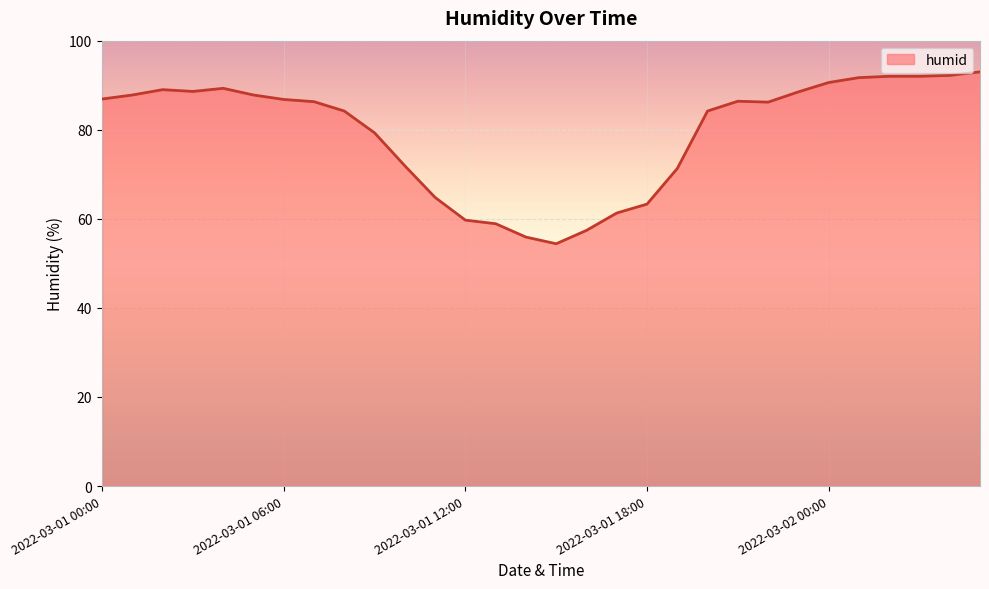

What is the difference between the maximum and minimum values?

38.6